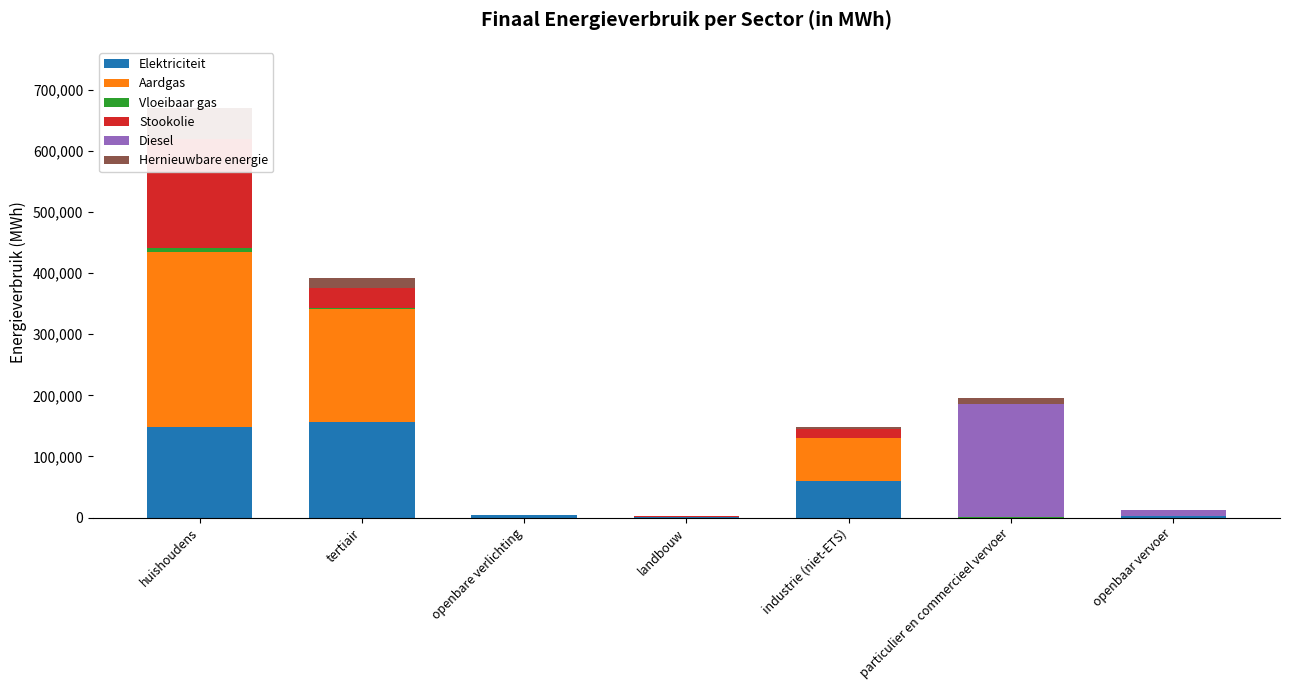

How many categories are shown in the chart?

7